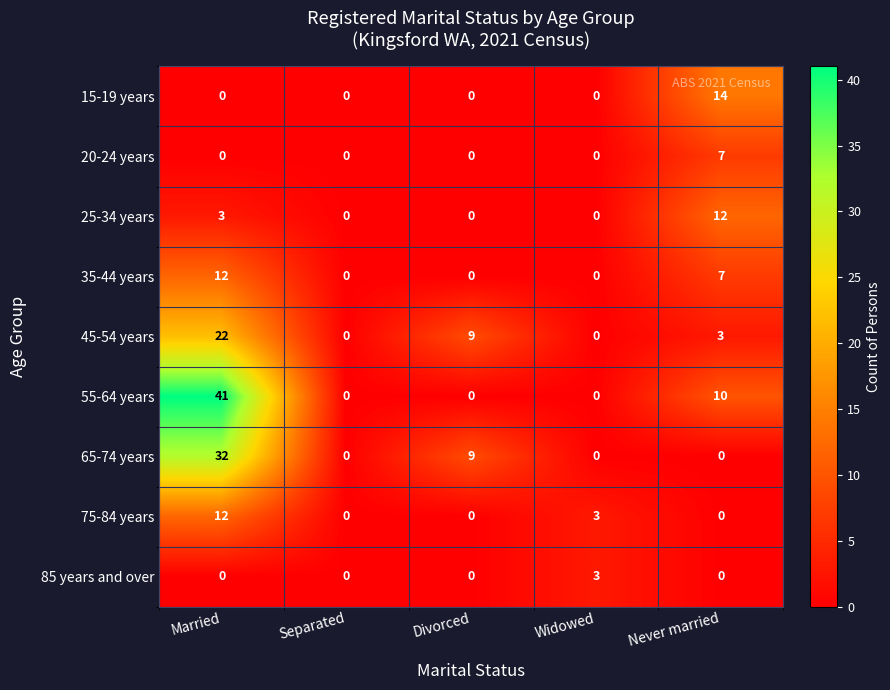

What is the difference between the 65-74 years values at Married and Never married?

32